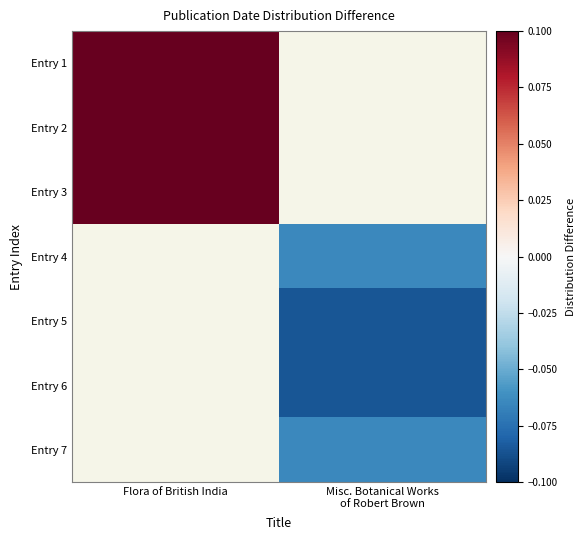

Rank the series by their average value, from highest to lowest.

Entry 1, Entry 2, Entry 3, Entry 4, Entry 5, Entry 6, Entry 7